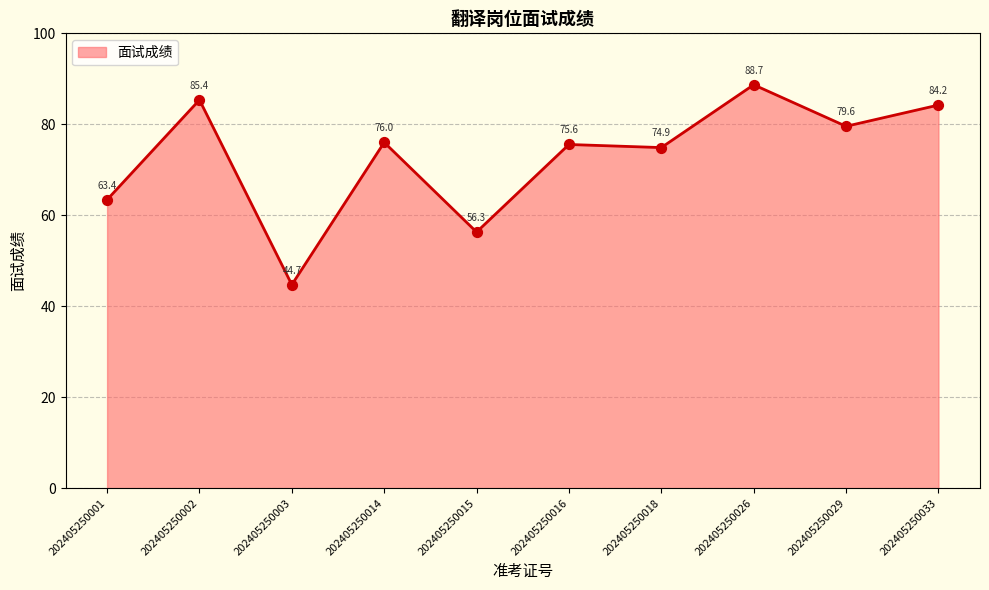

What is the change in value from 202405250001 to 202405250002?

+21.9